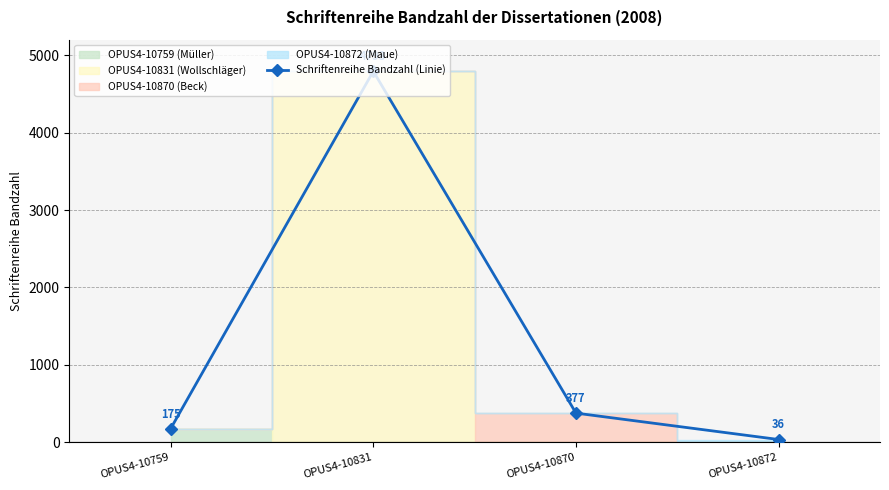

The chart shows a value of 36 at OPUS4-10872. True or false?

True